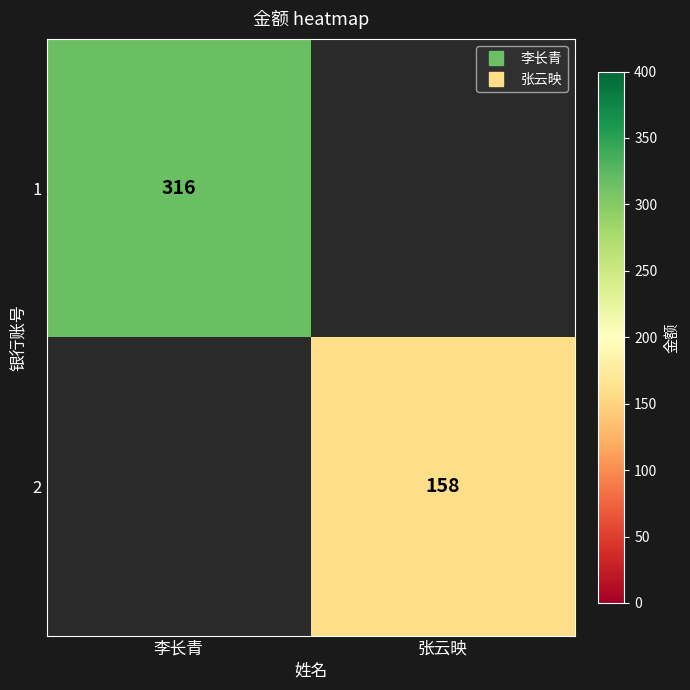

At which label is 1 closest to 316?

李长青